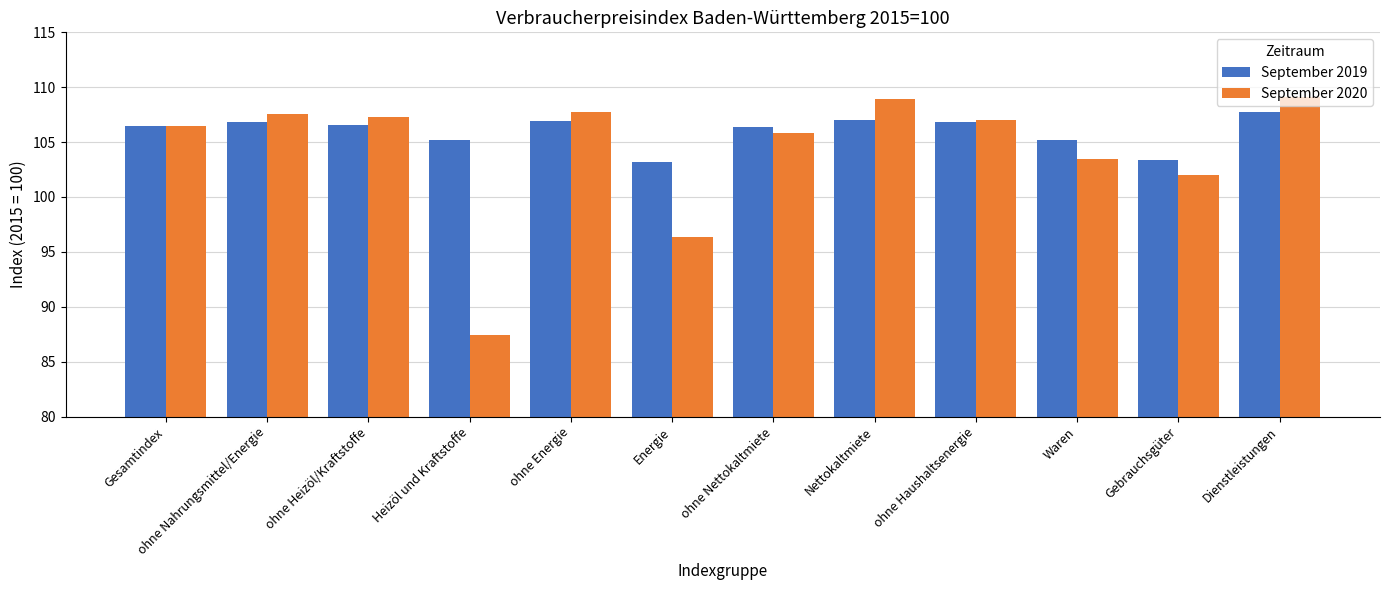

The value of September 2019 at ohne Haushaltsenergie is 26.6. True or false?

False